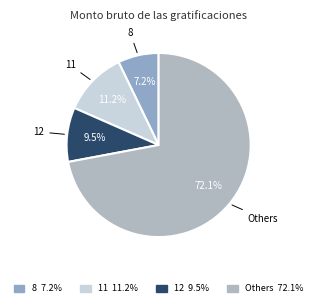

Count the number of slices in the pie.

4